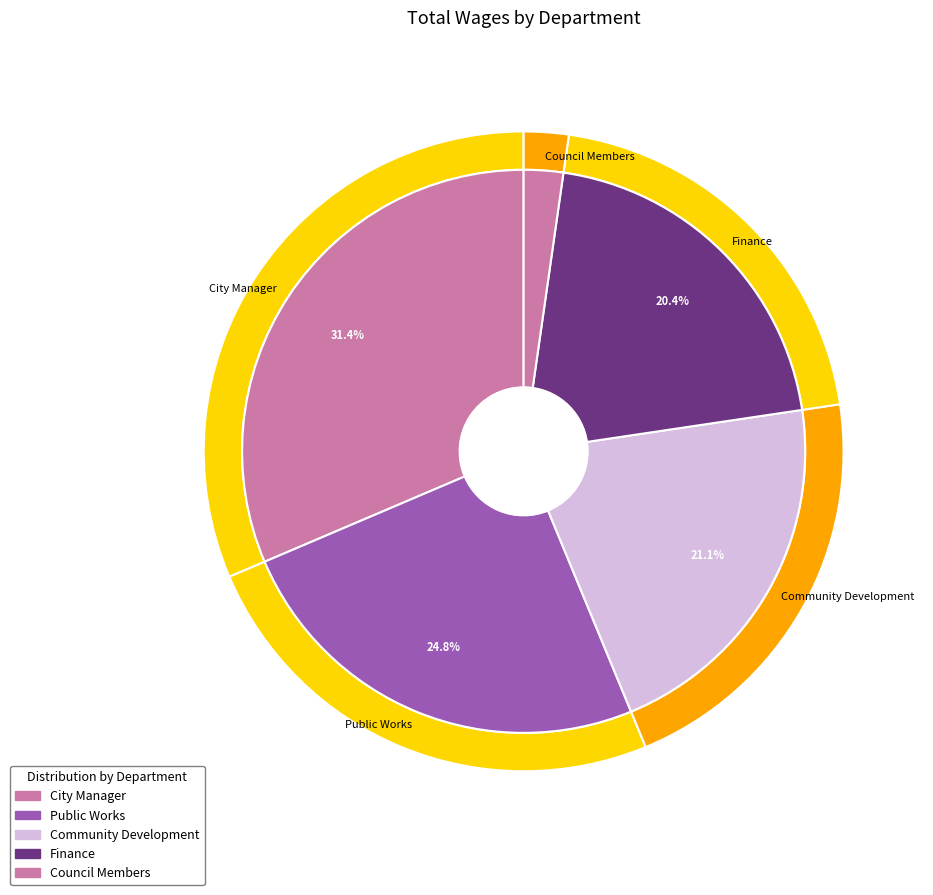

Does any single category account for the majority?

No